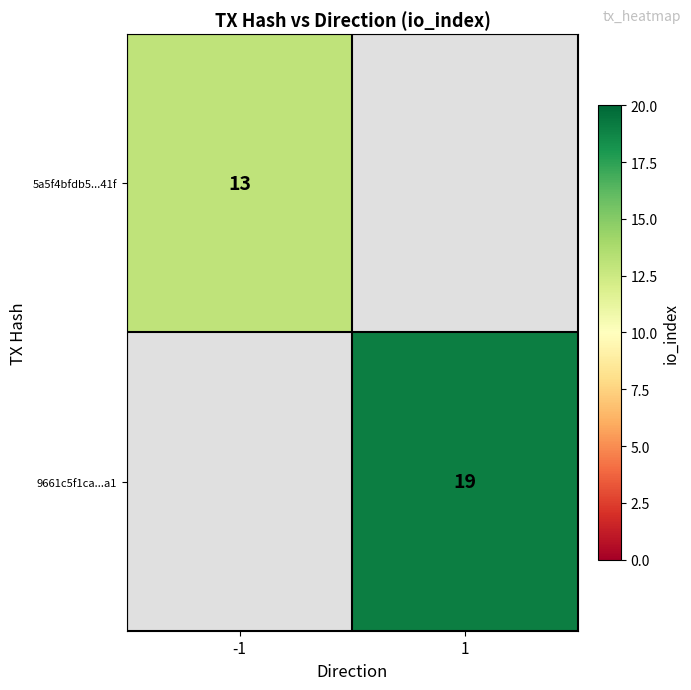

The value of 5a5f4bfdb5...41f at -1 is 13. True or false?

True